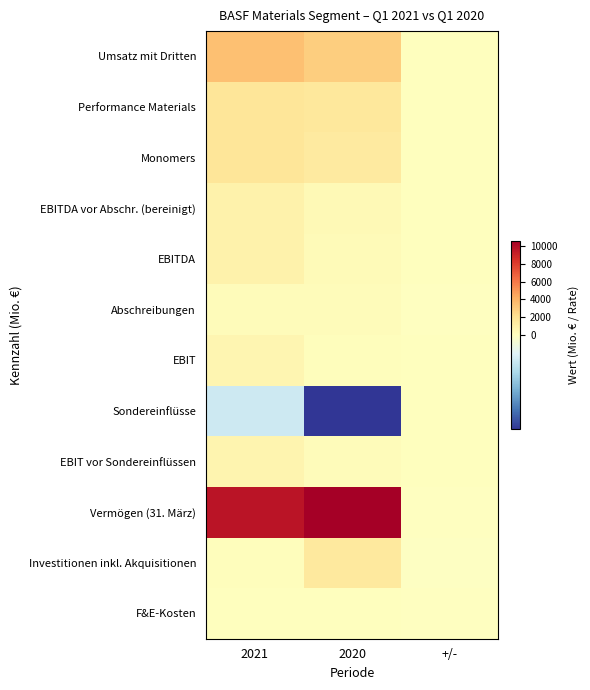

Between 2021 and +/-, which series saw the biggest shift?

Vermögen (31. März)